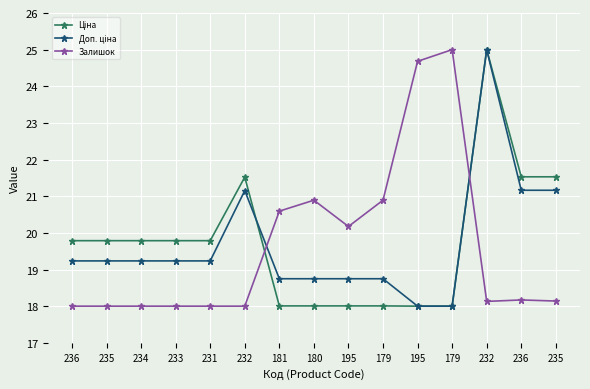

How many lines are shown in the chart?

3